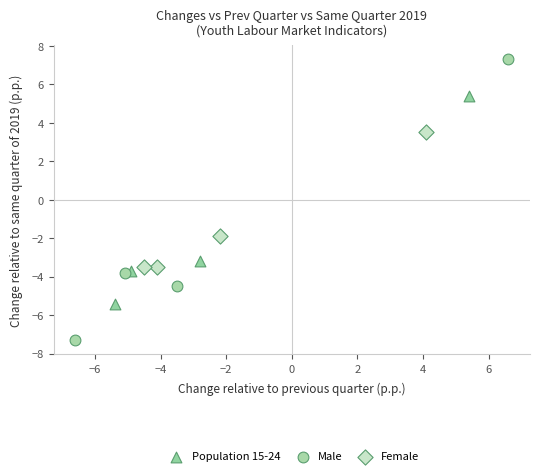

Which series contains the lowest Y value?

Male